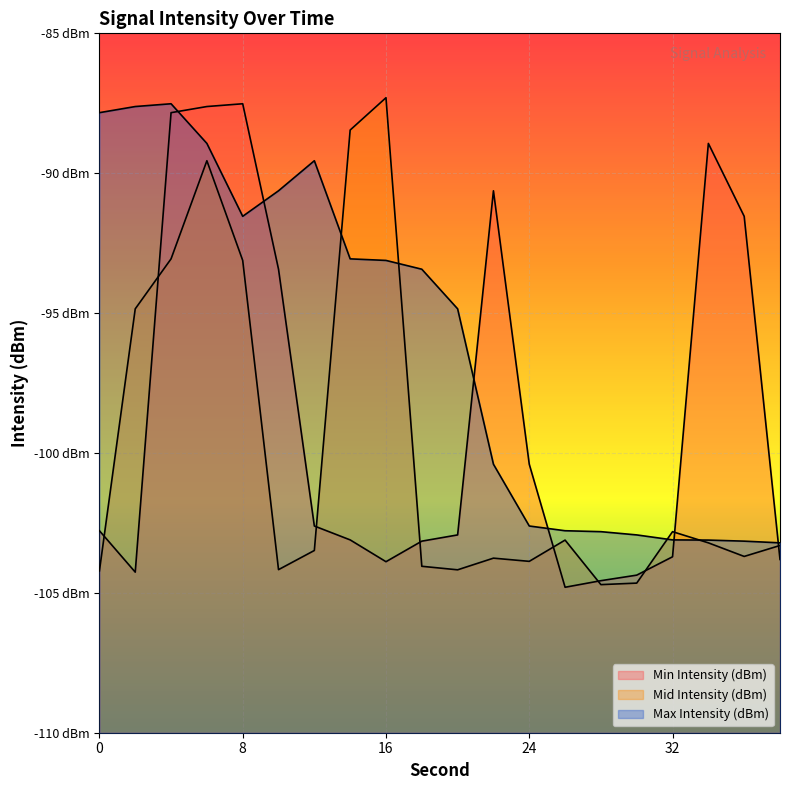

Where does the Mid Intensity (dBm) series first go above -103?

2